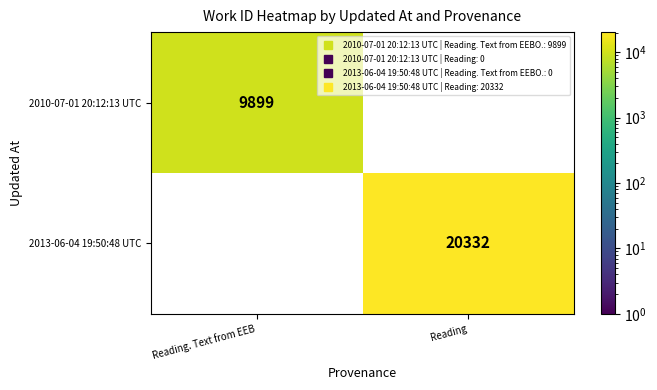

The value of 2010-07-01 20:12:13 UTC at Reading. Text from EEB is 9899. True or false?

True